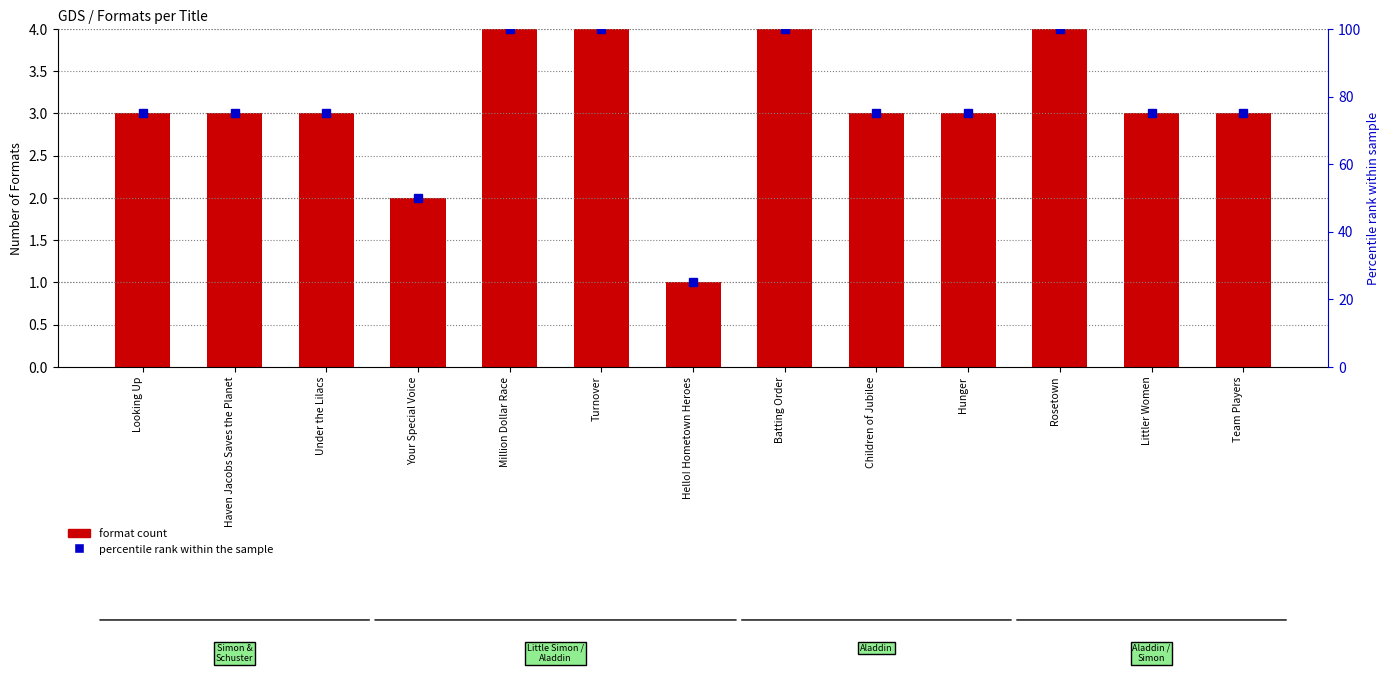

At which label does format count first exceed 3?

Million Dollar Race